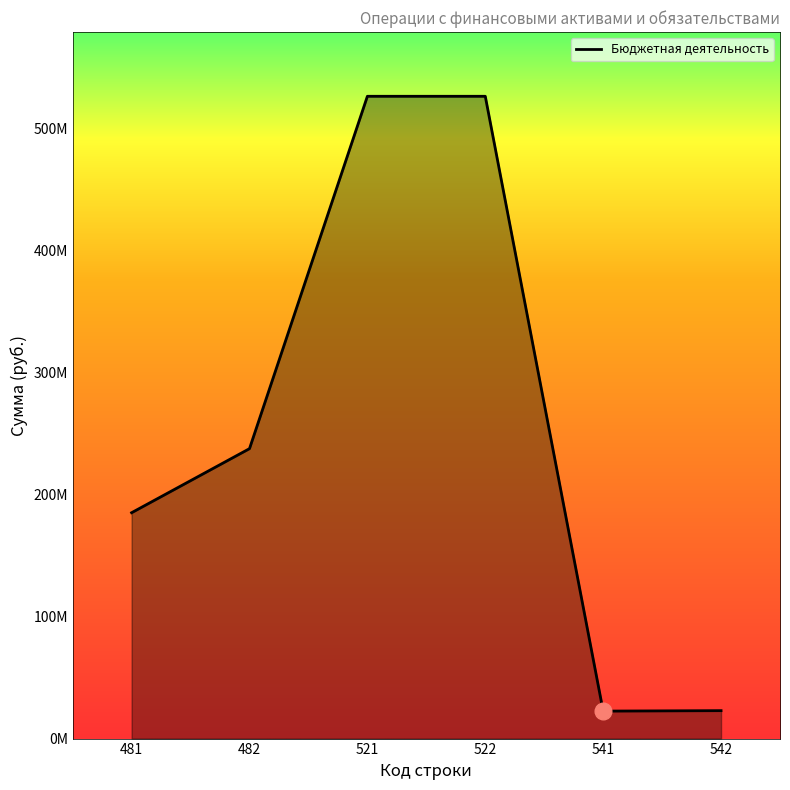

Does the chart have visible grid lines?

No